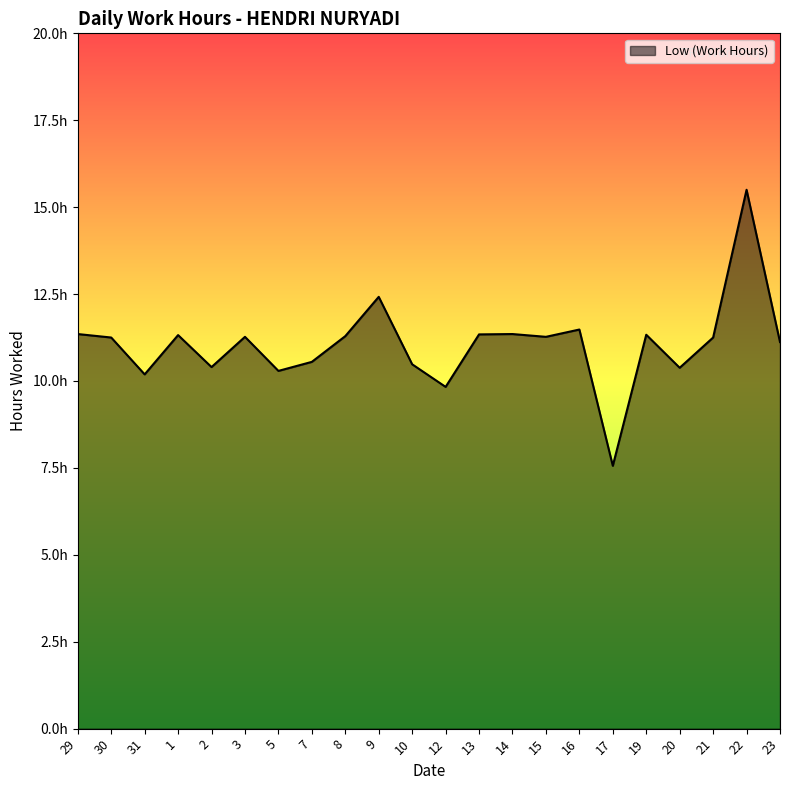

Does the chart have visible grid lines?

No